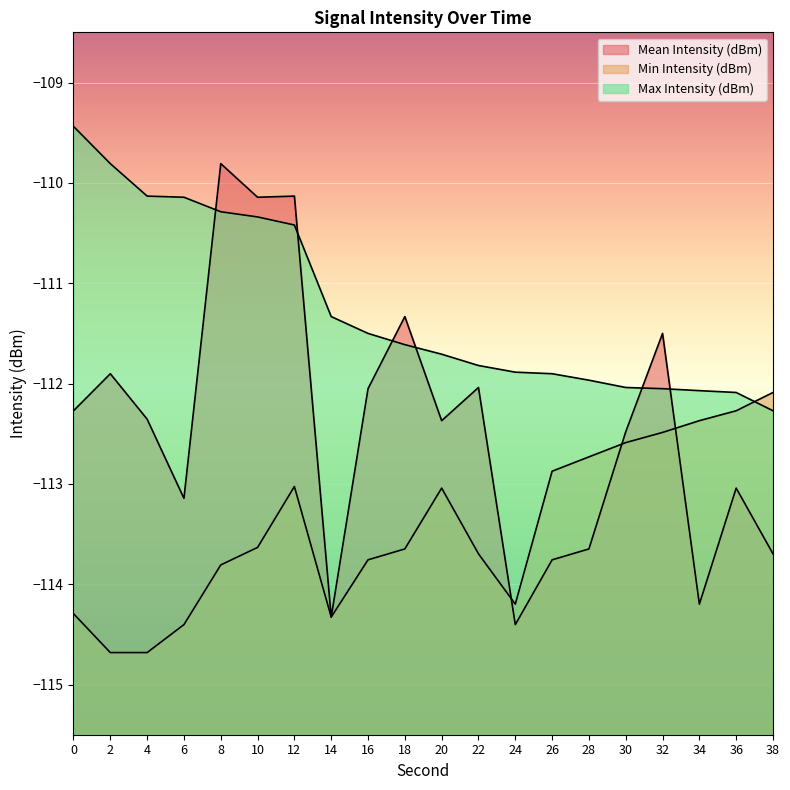

What is the average value of the Min Intensity (dBm) series?

-113.4